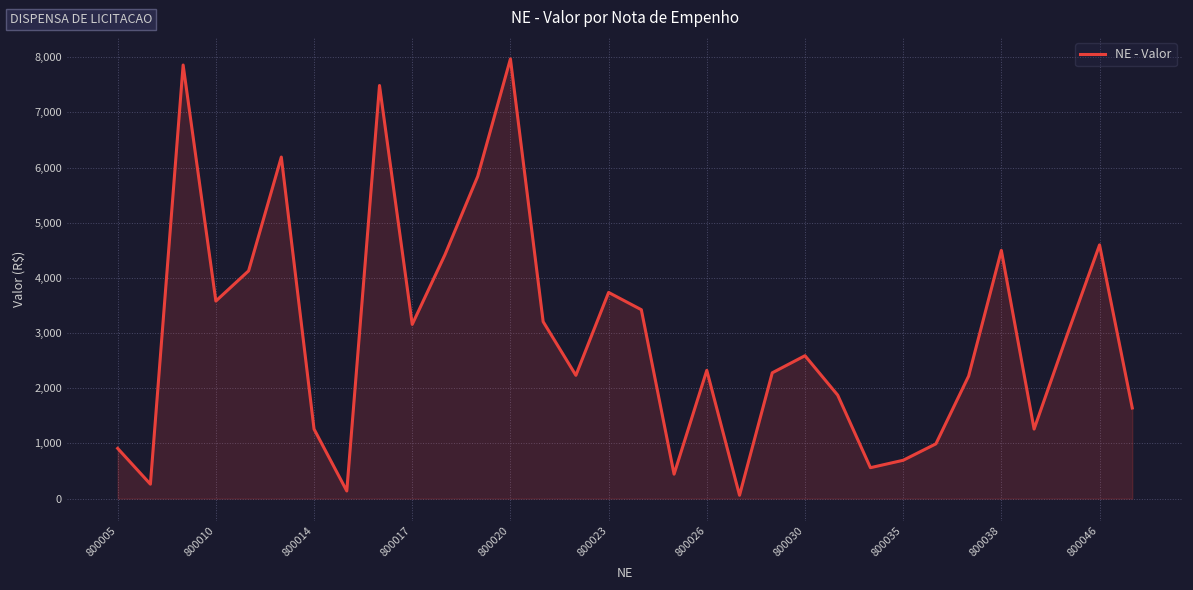

Does the chart display data point markers on the line(s)?

No